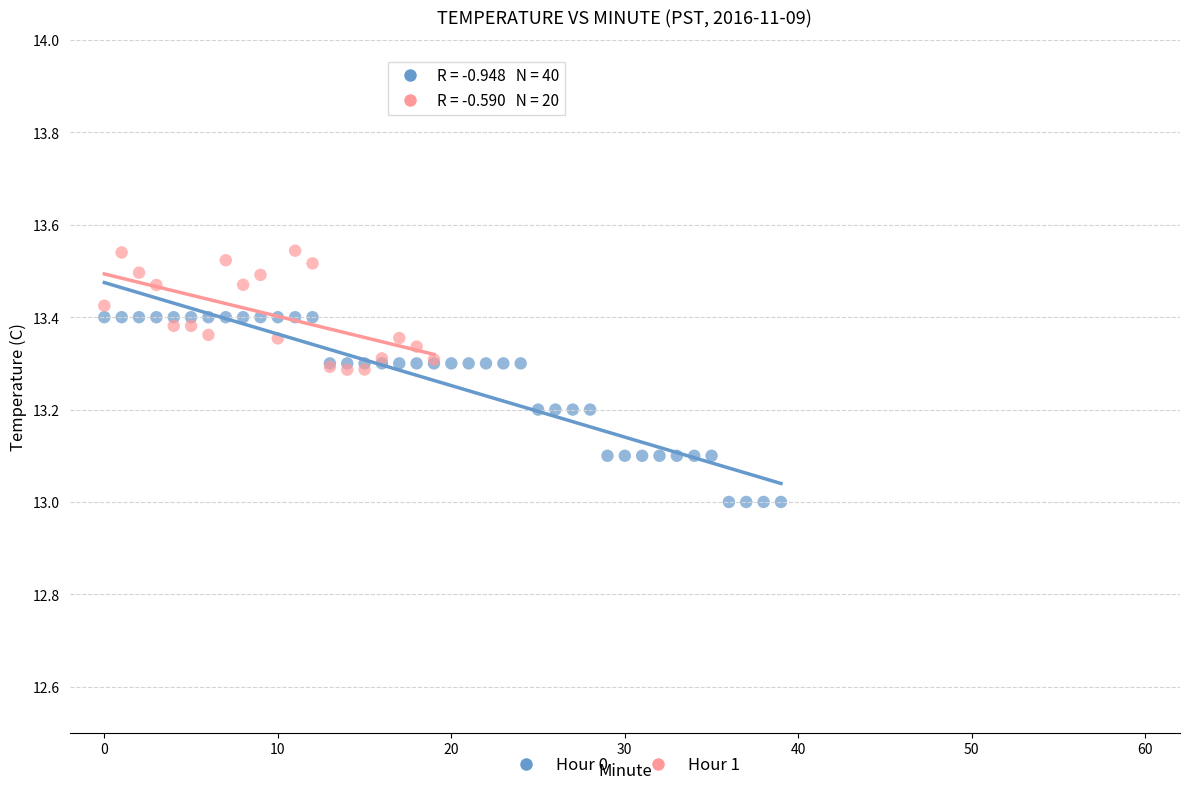

Which series contains the highest Y value?

Hour 1